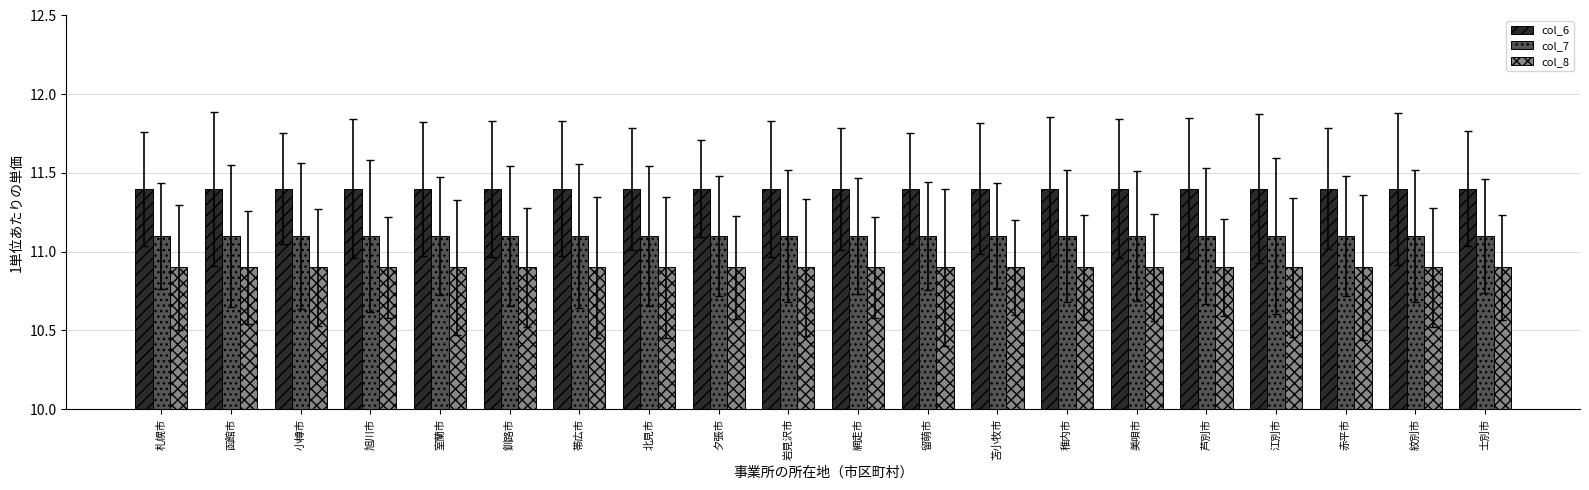

Reading left to right, what are all the values shown in this chart?

col_6: 11.4	11.4	11.4	11.4	11.4	11.4	11.4	11.4	11.4	11.4	11.4	11.4	11.4	11.4	11.4	11.4	11.4	11.4	11.4	11.4
col_7: 11.1	11.1	11.1	11.1	11.1	11.1	11.1	11.1	11.1	11.1	11.1	11.1	11.1	11.1	11.1	11.1	11.1	11.1	11.1	11.1
col_8: 10.9	10.9	10.9	10.9	10.9	10.9	10.9	10.9	10.9	10.9	10.9	10.9	10.9	10.9	10.9	10.9	10.9	10.9	10.9	10.9